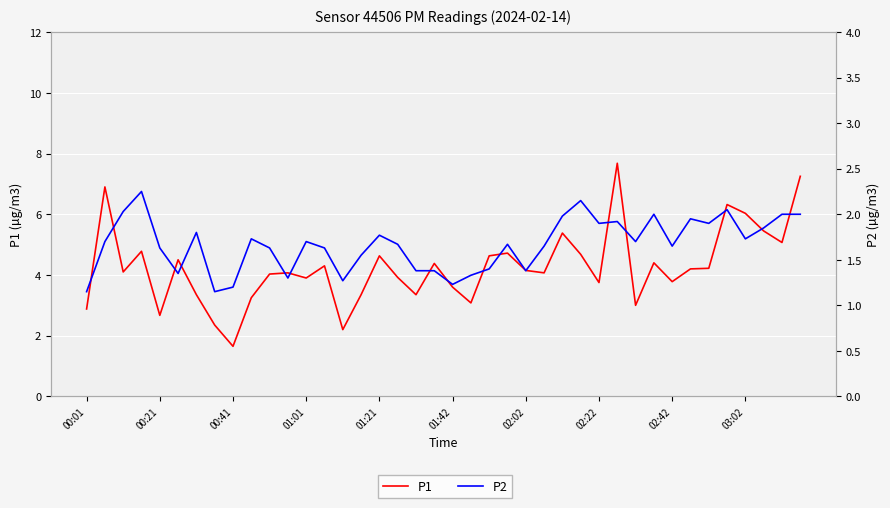

True or false: P1 has more than 2 interior local peaks.

True